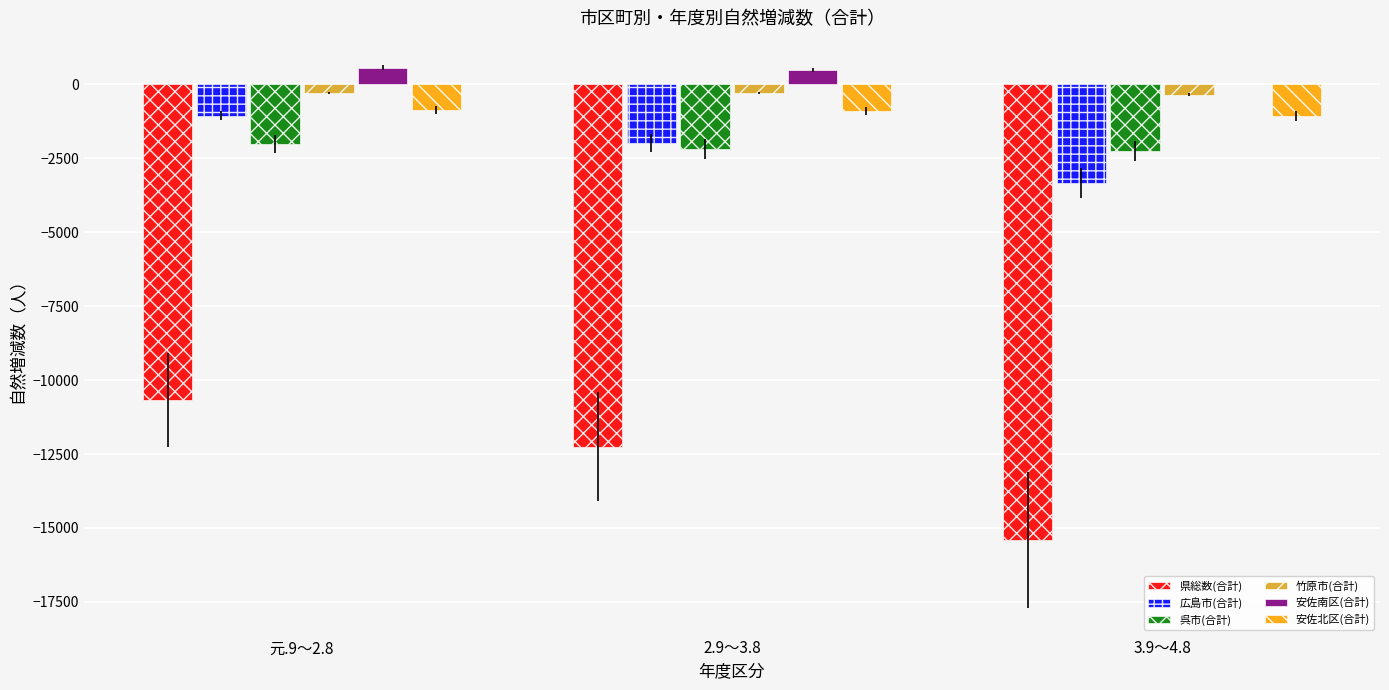

At which category is the sum across all series the highest?

元.9～2.8